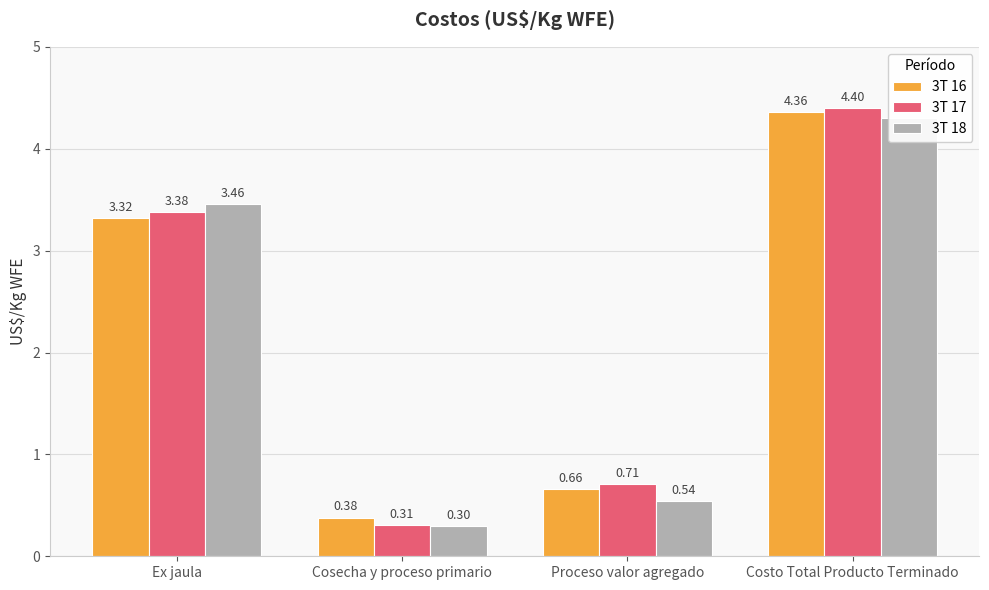

Is the value of 3T 17 at Proceso valor agregado greater than the value of 3T 16 at Ex jaula?

No